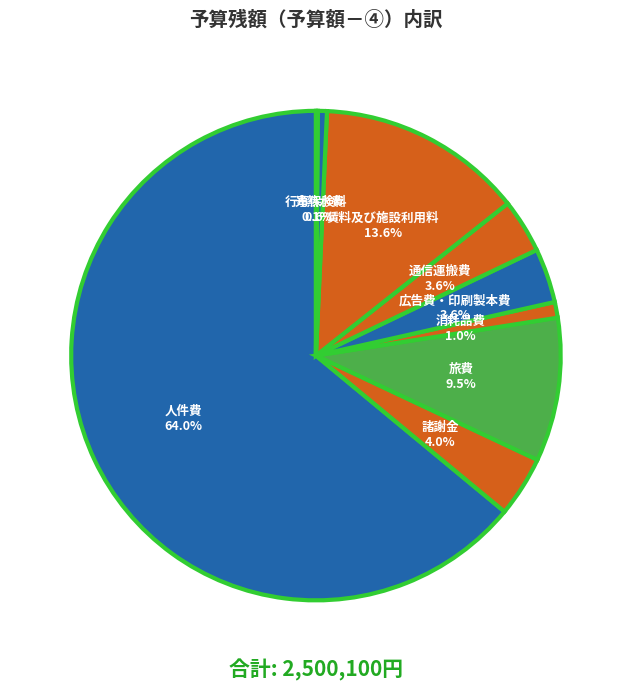

Which slice represents more than half of the pie?

人件費